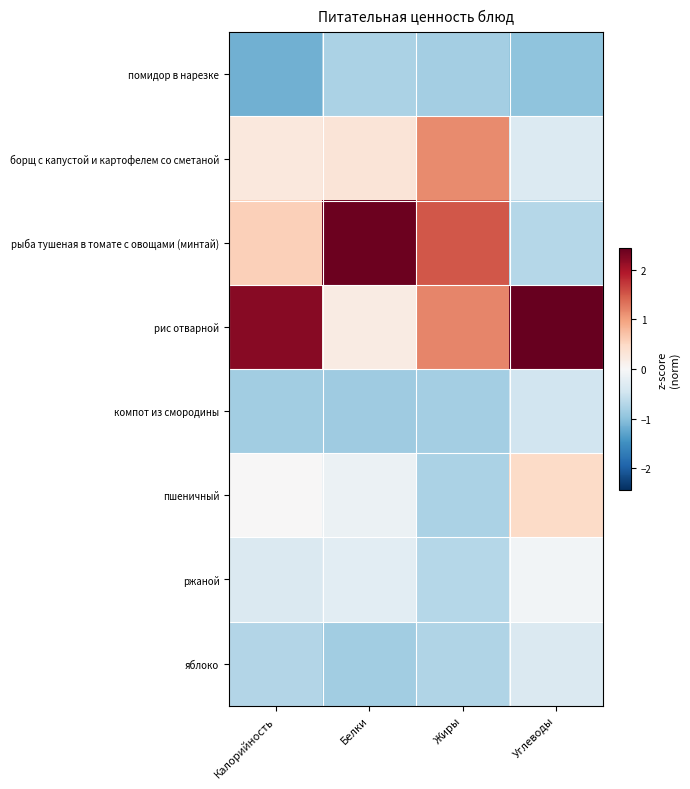

Reading right to left, transcribe all the data shown in this chart.

помидор в нарезке: Углеводы=-1.0	Жиры=-0.8	Белки=-0.8	Калорийность=-1.2
борщ с капустой и картофелем со сметаной: Углеводы=-0.3	Жиры=1.2	Белки=0.3	Калорийность=0.3
рыба тушеная в томате с овощами (минтай): Углеводы=-0.7	Жиры=1.5	Белки=2.4	Калорийность=0.6
рис отварной: Углеводы=2.4	Жиры=1.2	Белки=0.2	Калорийность=2.2
компот из смородины: Углеводы=-0.5	Жиры=-0.8	Белки=-0.9	Калорийность=-0.8
пшеничный: Углеводы=0.5	Жиры=-0.8	Белки=-0.2	Калорийность=0.0
ржаной: Углеводы=-0.1	Жиры=-0.7	Белки=-0.3	Калорийность=-0.4
яблоко: Углеводы=-0.4	Жиры=-0.7	Белки=-0.8	Калорийность=-0.7